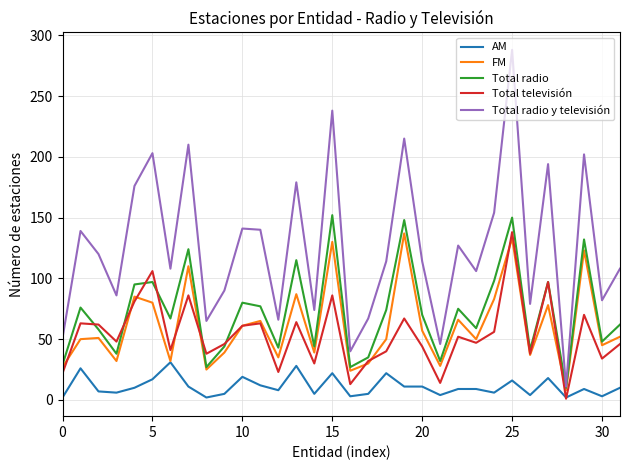

Which series has the widest spread of values?

Total radio y televisión